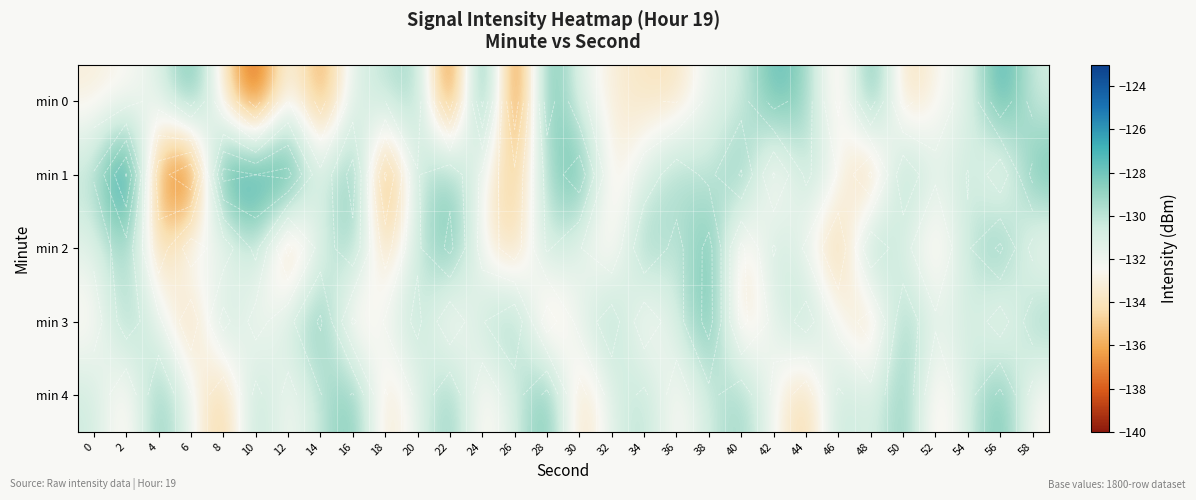

Rank the series by their maximum value, from lowest to highest.

min 4, min 2, min 3, min 0, min 1